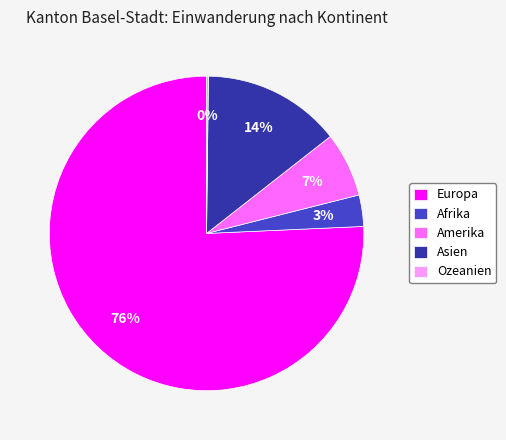

Which category has the biggest portion of the pie?

Europa